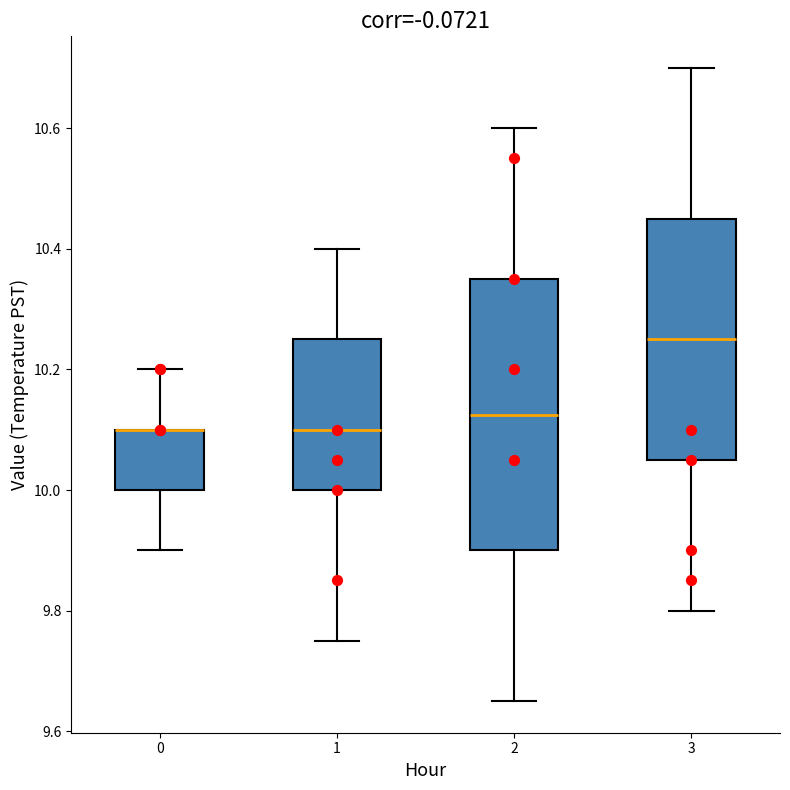

Where does the upper whisker of the box at x = 1 end on the y-axis? The values are not printed on the chart, so give them approximately, as read against the axis.

10.40